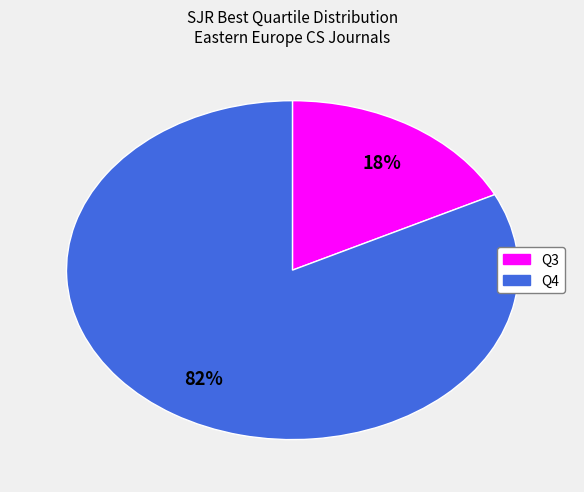

How many segments does this pie chart have?

2